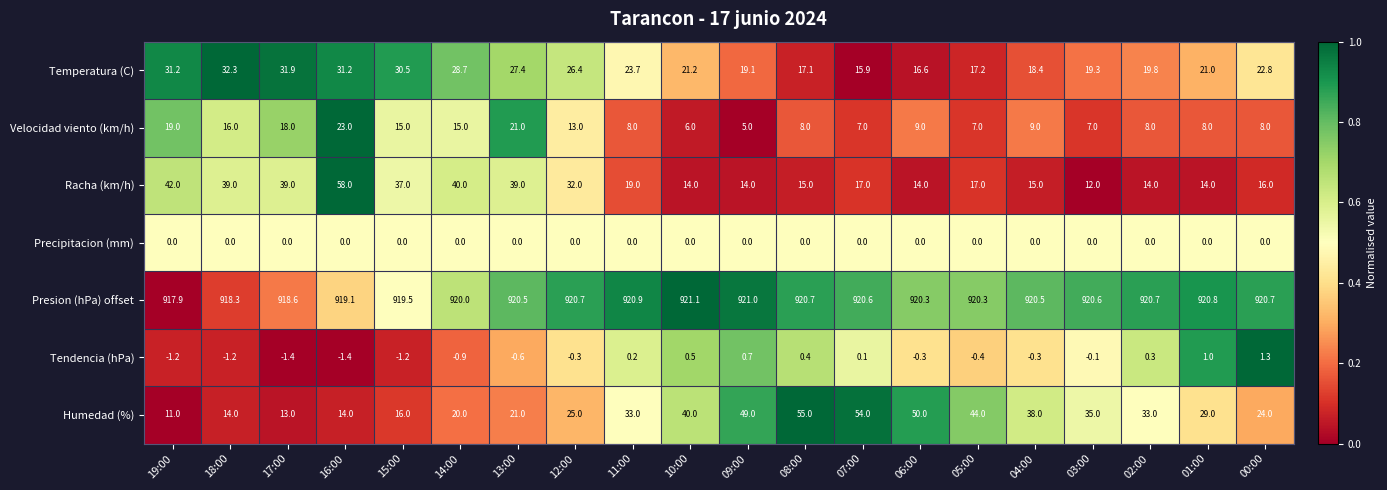

Where is Racha (km/h) nearest to the value 35?

15:00